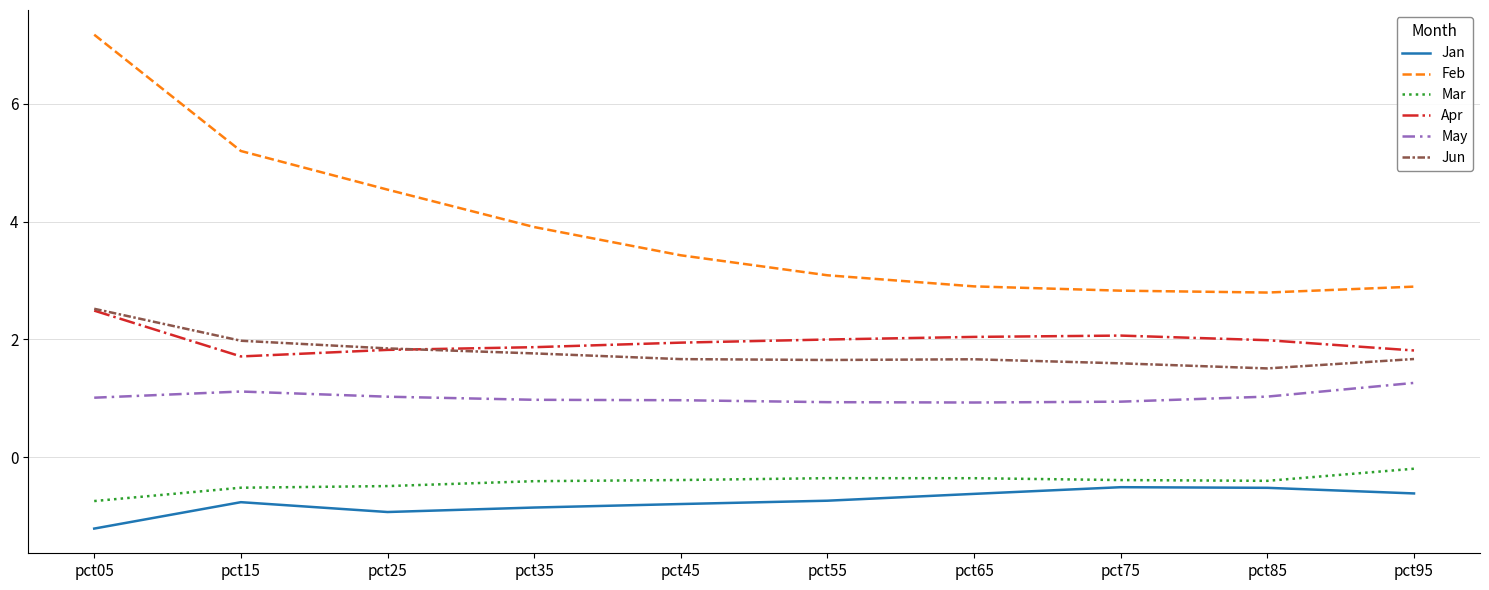

What is the difference between the highest and lowest values at pct45?

4.2